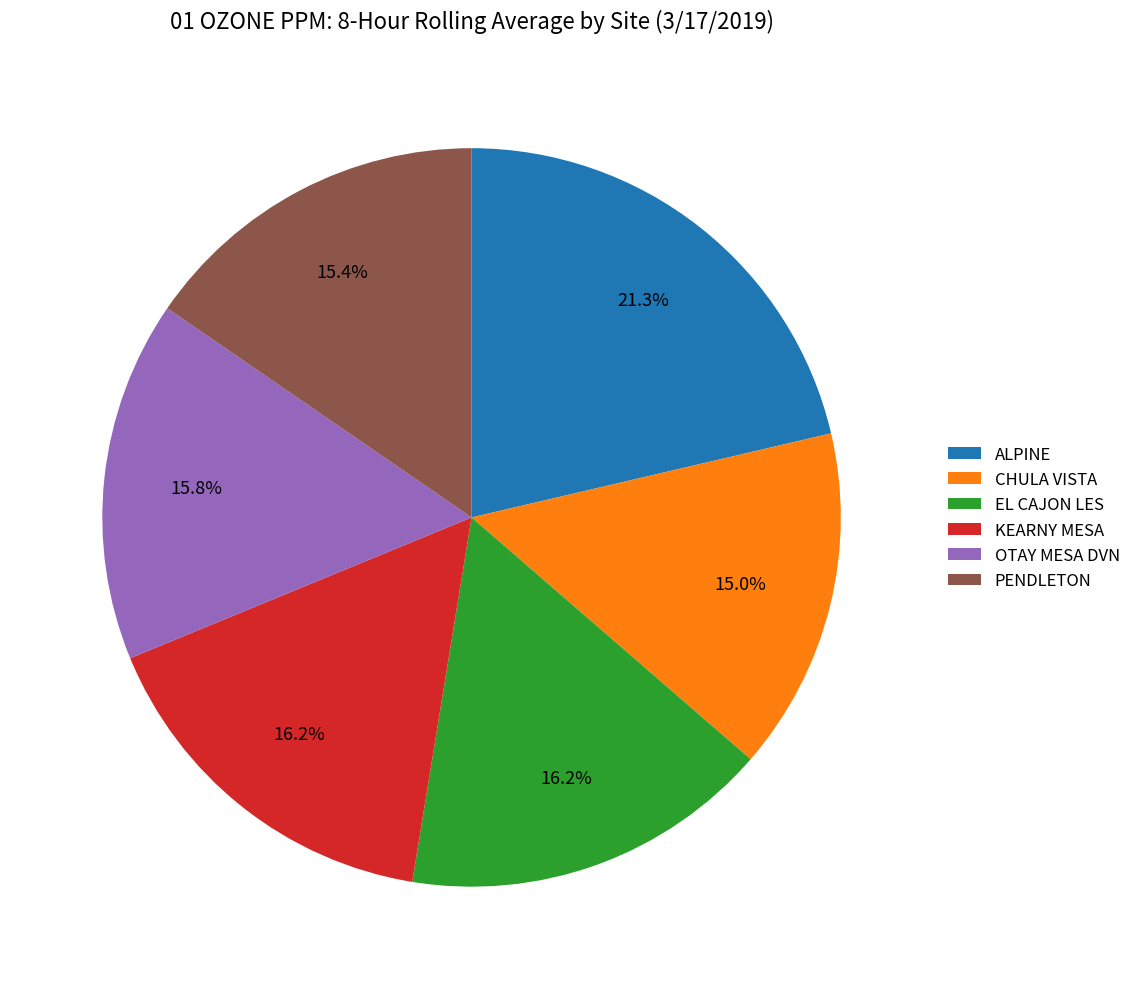

To the nearest percent, what percentage of the pie is KEARNY MESA?

16%